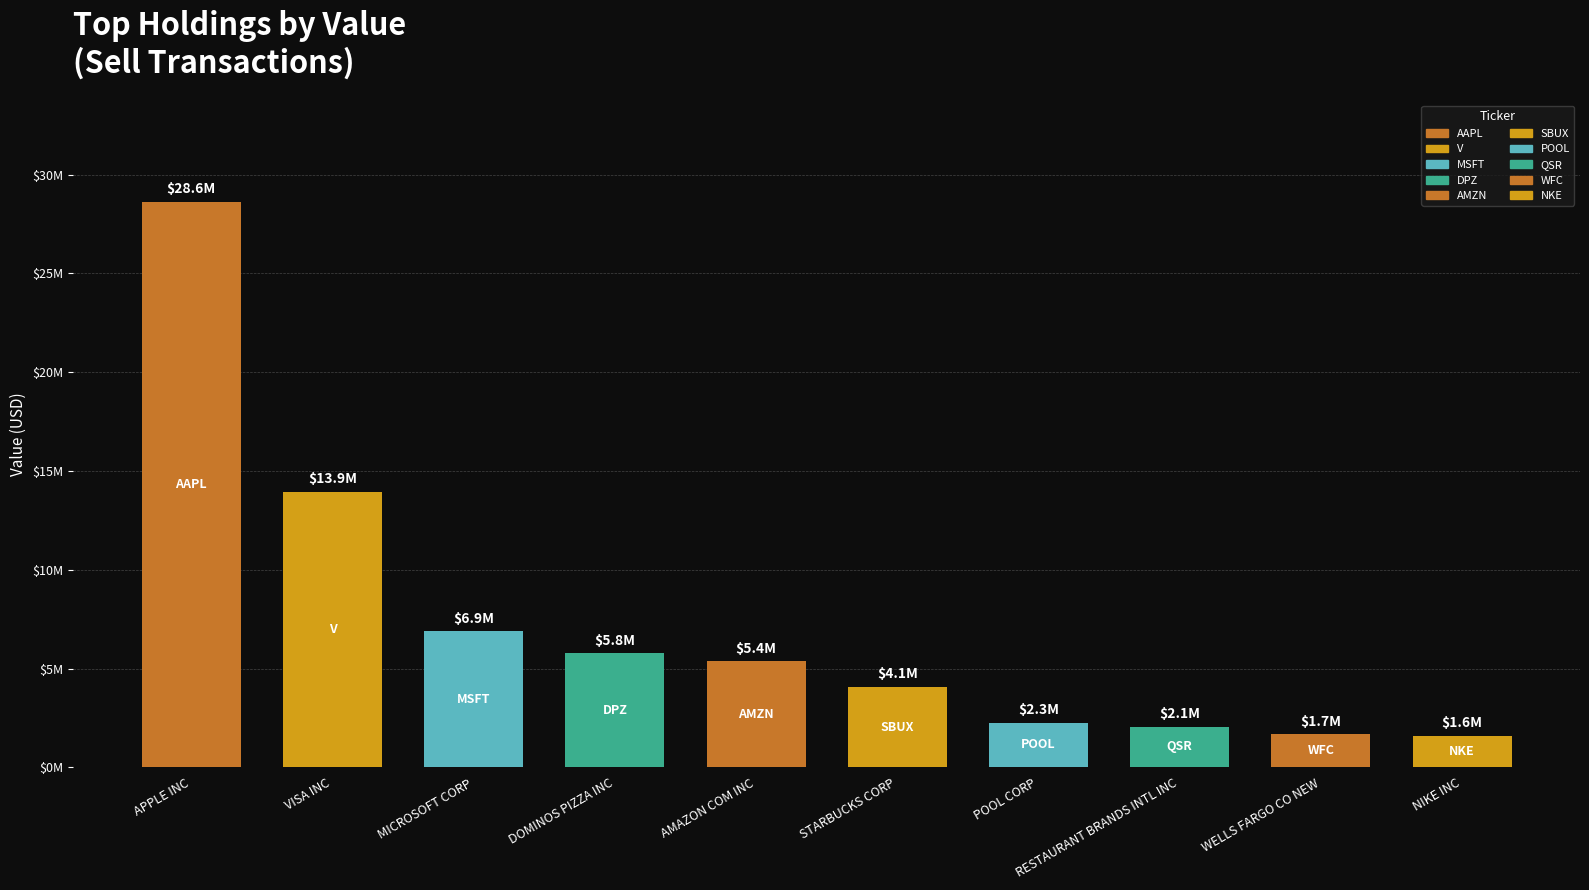

Reading left to right, transcribe all the data shown in this chart.

APPLE INC=28612315	VISA INC=13935689	MICROSOFT CORP=6884801	DOMINOS PIZZA INC=5773938	AMAZON COM INC=5370167	STARBUCKS CORP=4069825	POOL CORP=2264299	RESTAURANT BRANDS INTL INC=2061696	WELLS FARGO CO NEW=1666168	NIKE INC=1580316